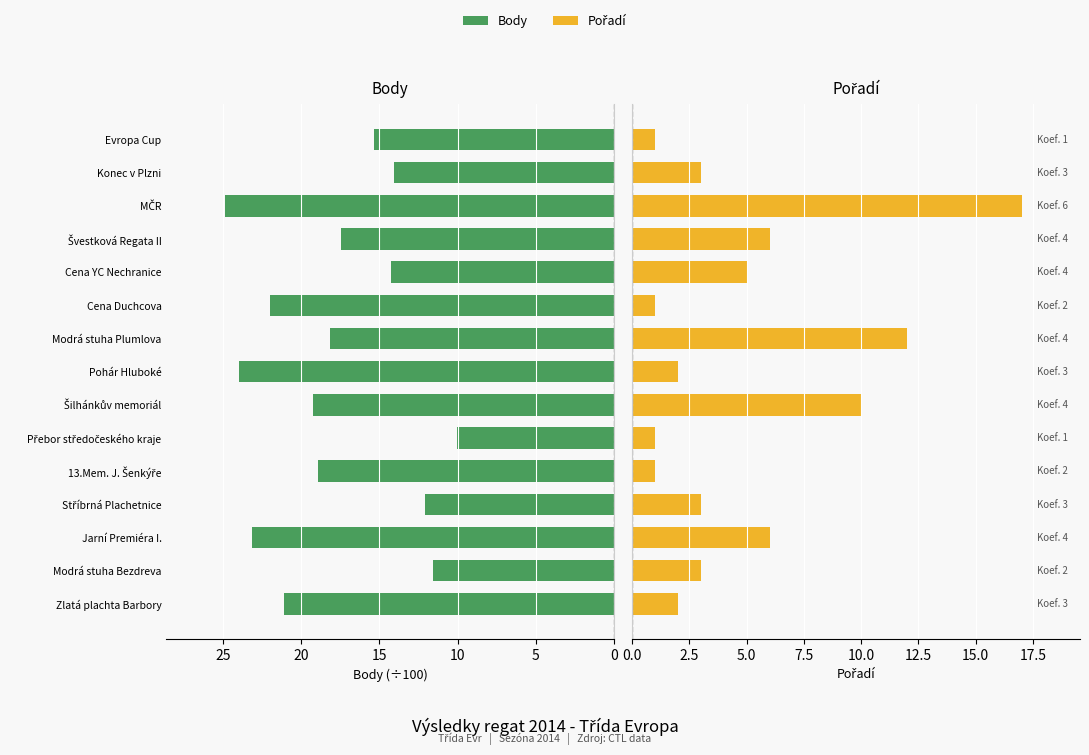

Count the number of data series in this chart.

2